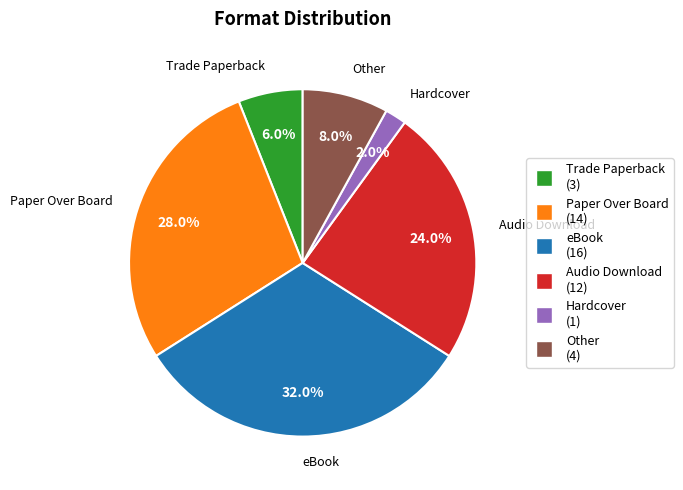

How many slices are in this pie chart?

6